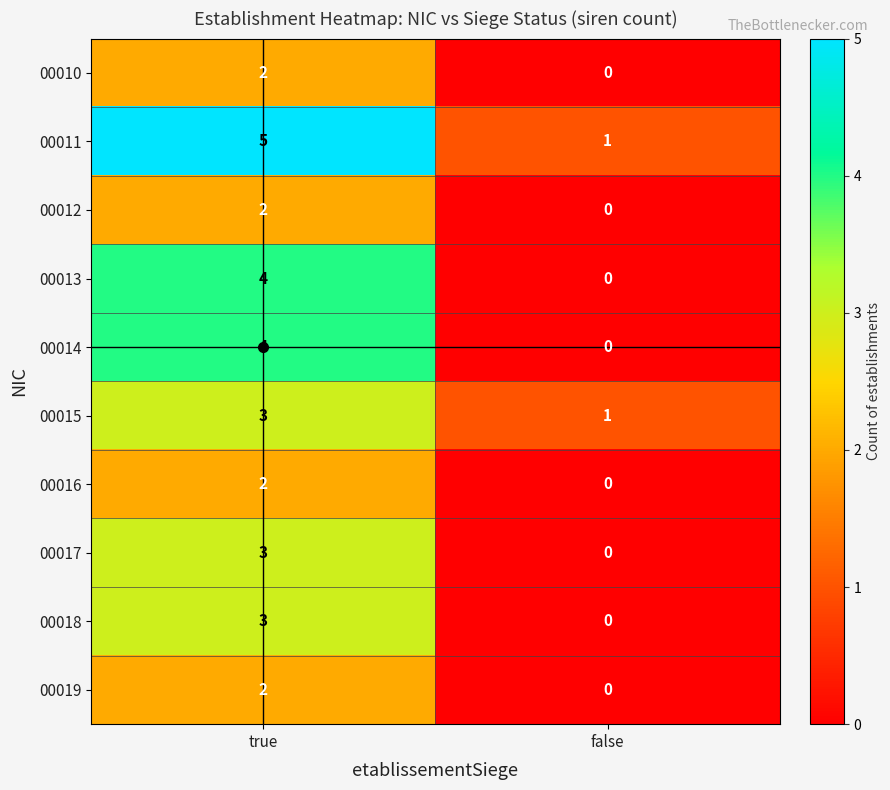

How many categories are shown in the chart?

2